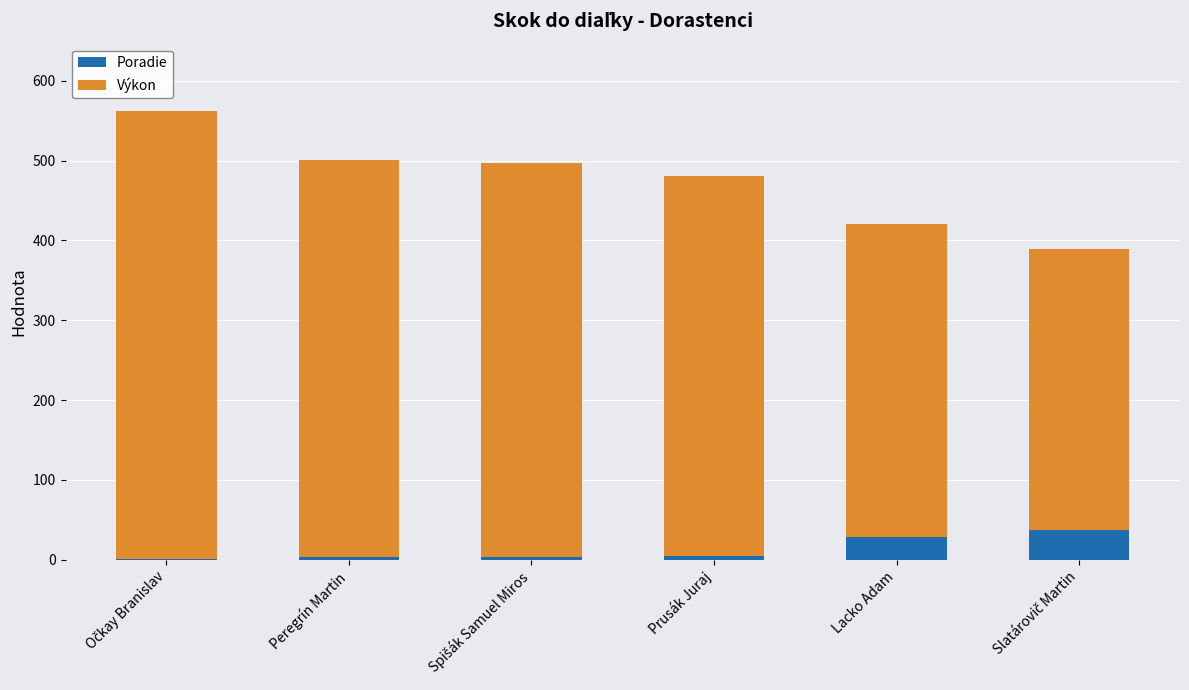

What is the total value across all series at Lacko Adam?

421